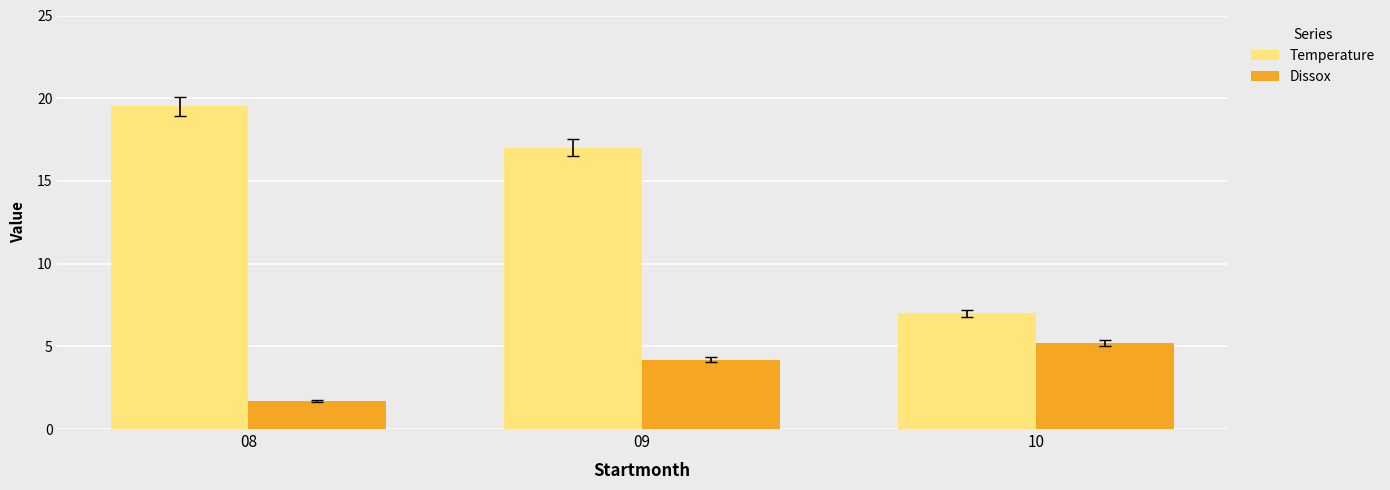

How many categories are shown in the chart?

3